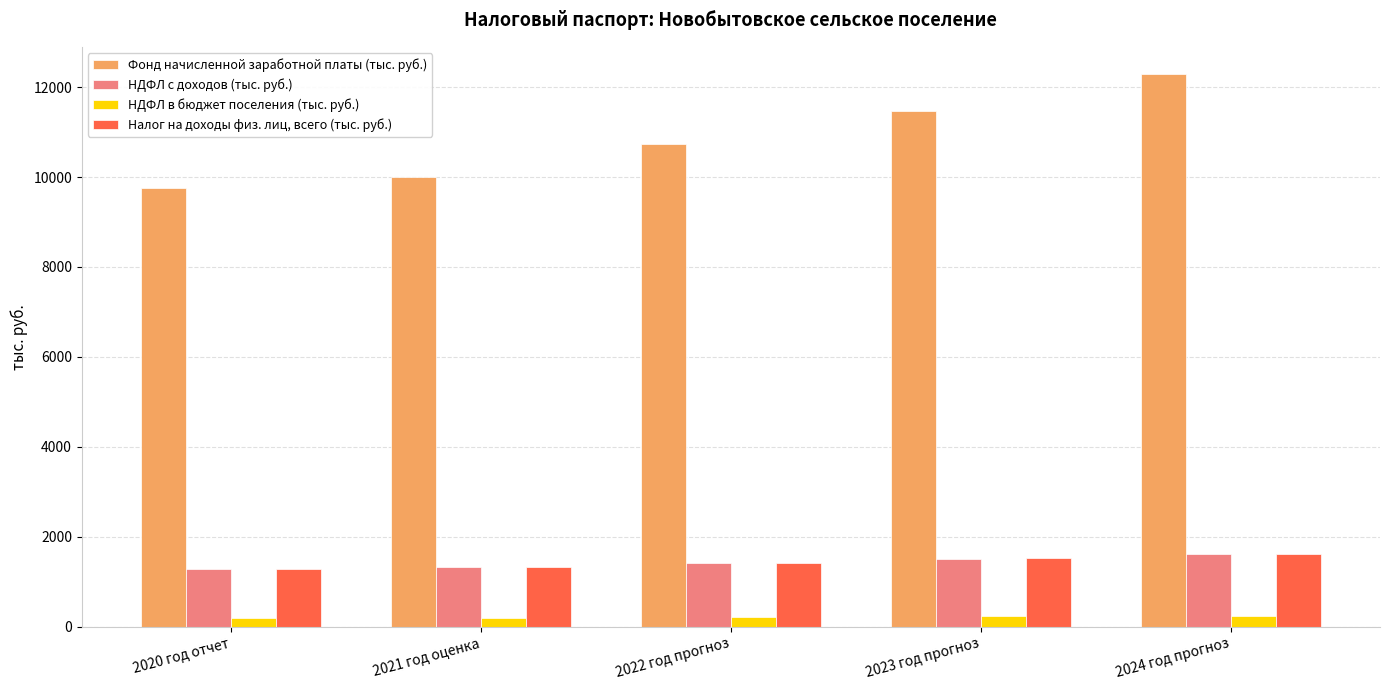

What is the value of the НДФЛ с доходов (тыс. руб.) bar at the 3rd from the left?

1413.6